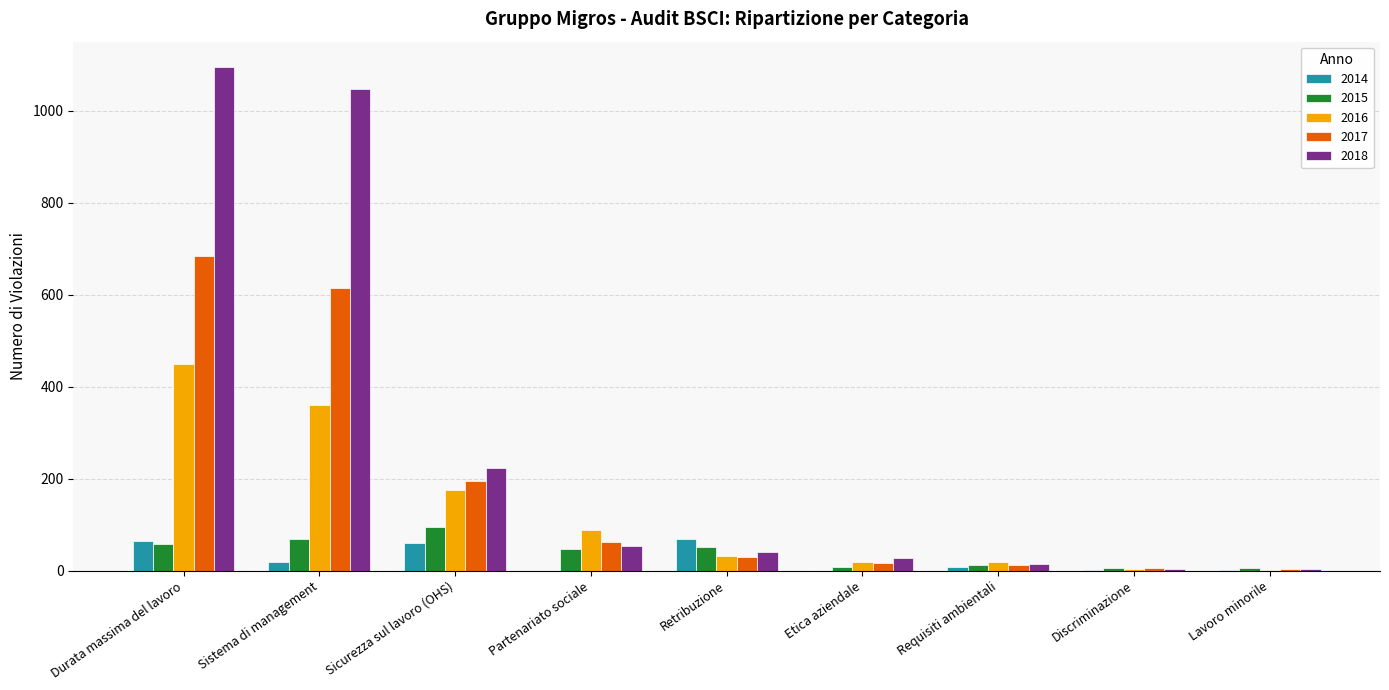

At which label does 2014 first exceed 7?

Durata massima del lavoro